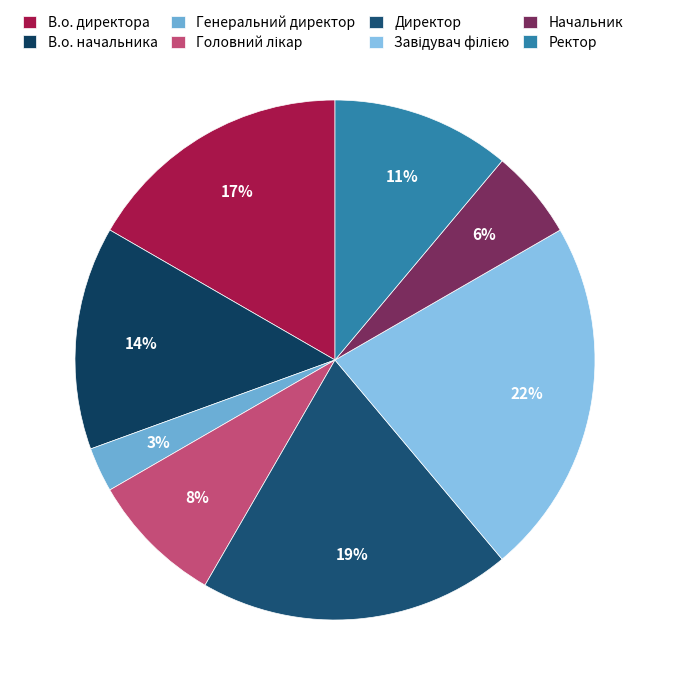

The Ректор slice represents 11% of the pie. True or false?

True